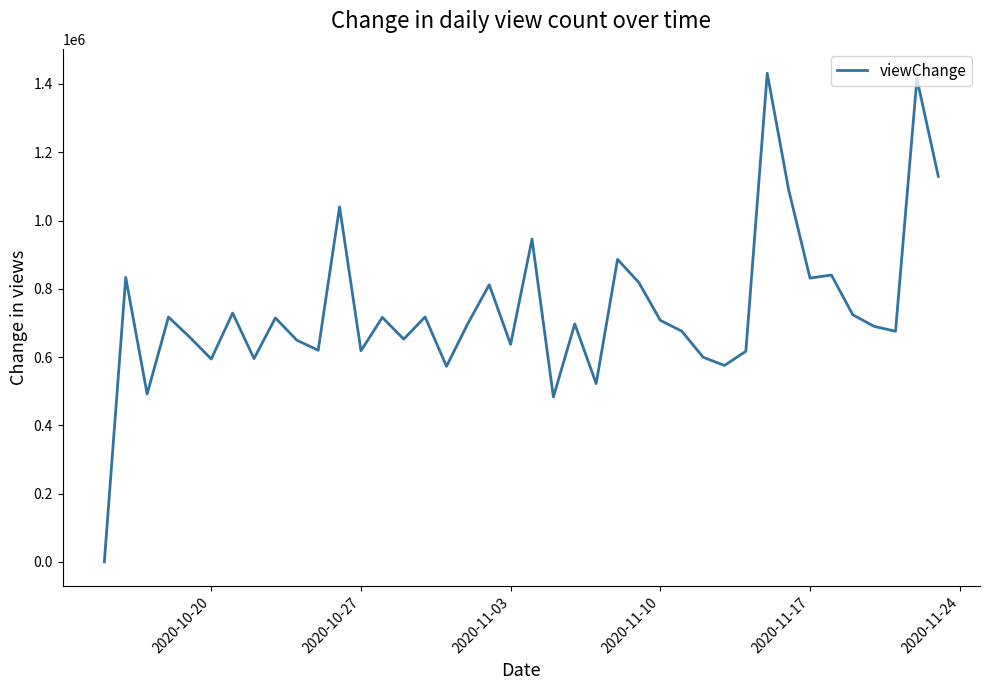

What is the difference between the maximum and minimum values?

1431359